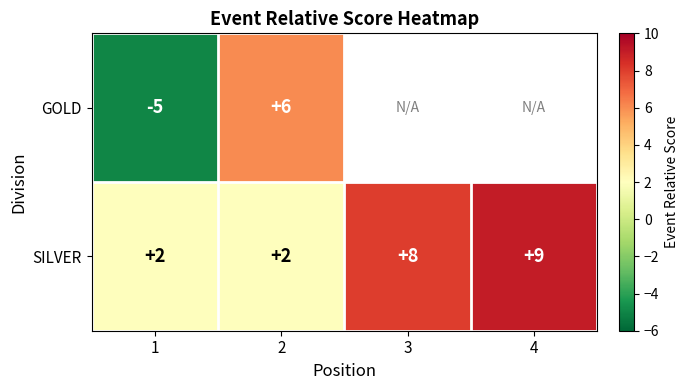

Which category has the lowest value across all series?

1